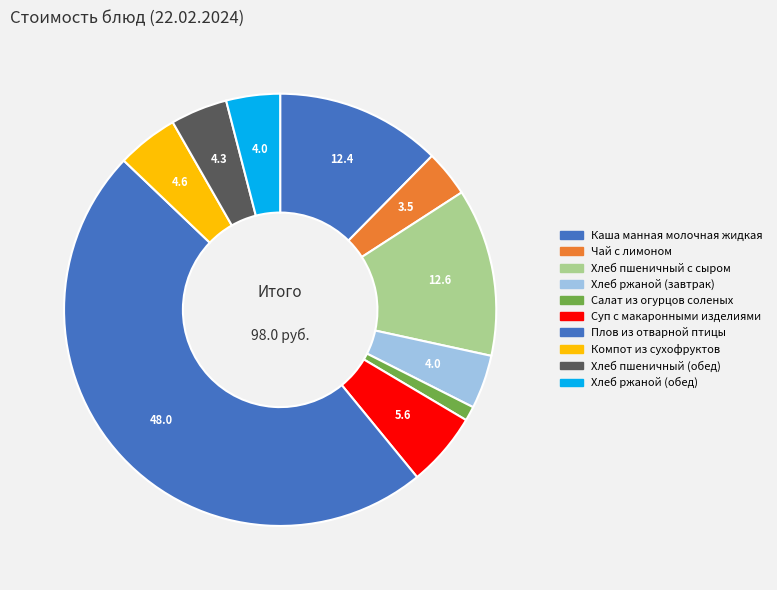

Count the number of slices in the pie.

10